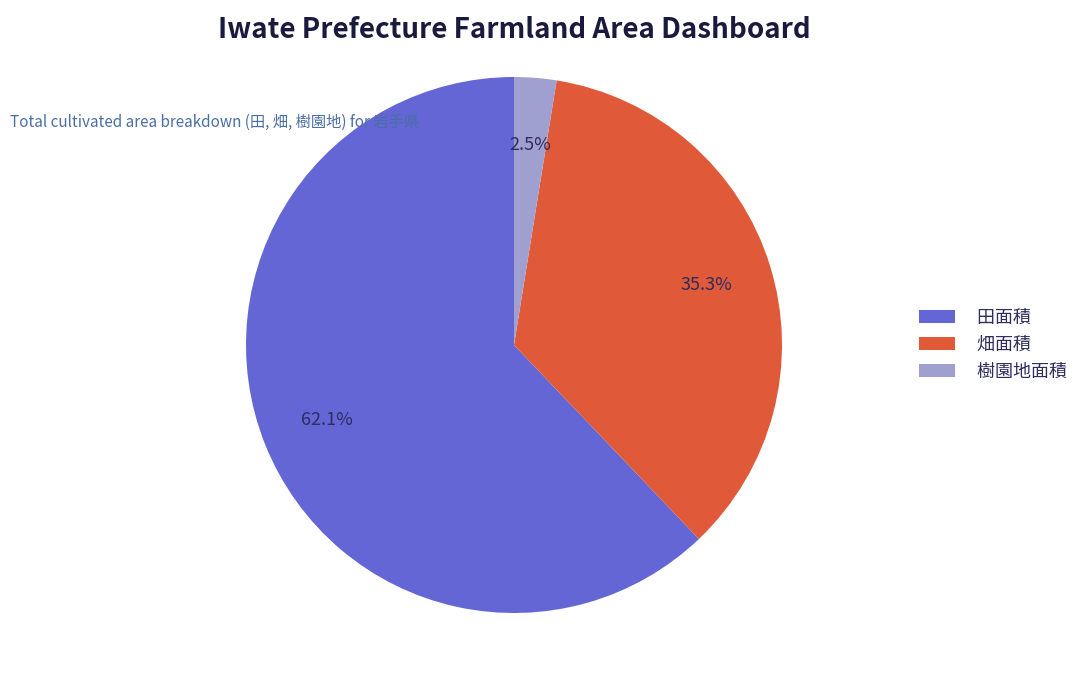

Which slice is the largest?

田面積